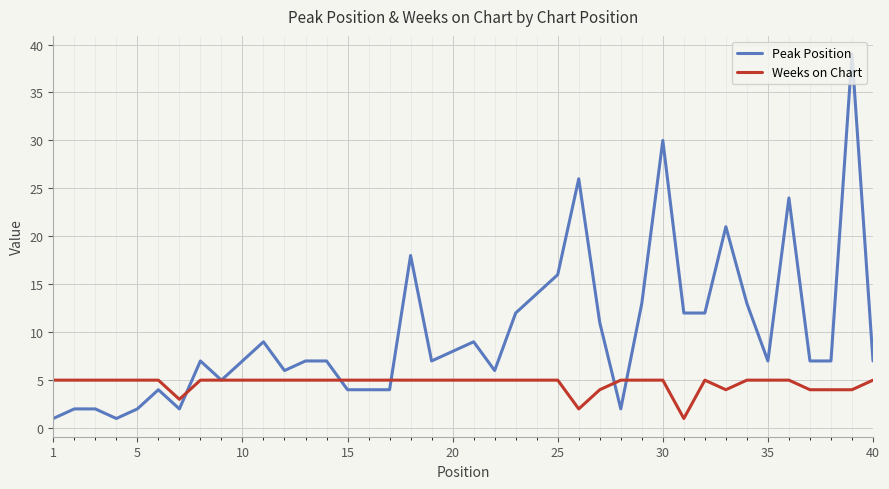

Which series has the largest total across all categories?

Peak Position